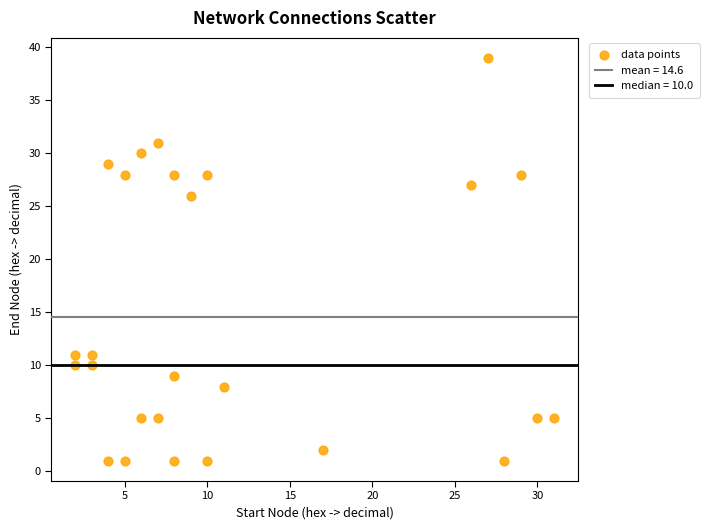

What Y value in the scatter plot is closest to 20?

26